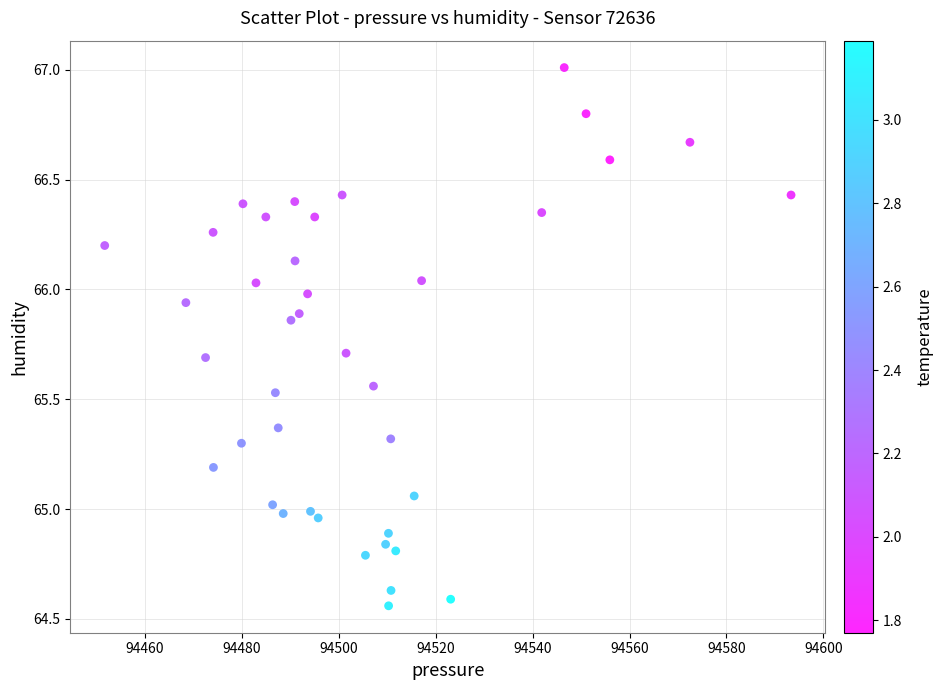

What is the range of X values (max minus min)?

141.6